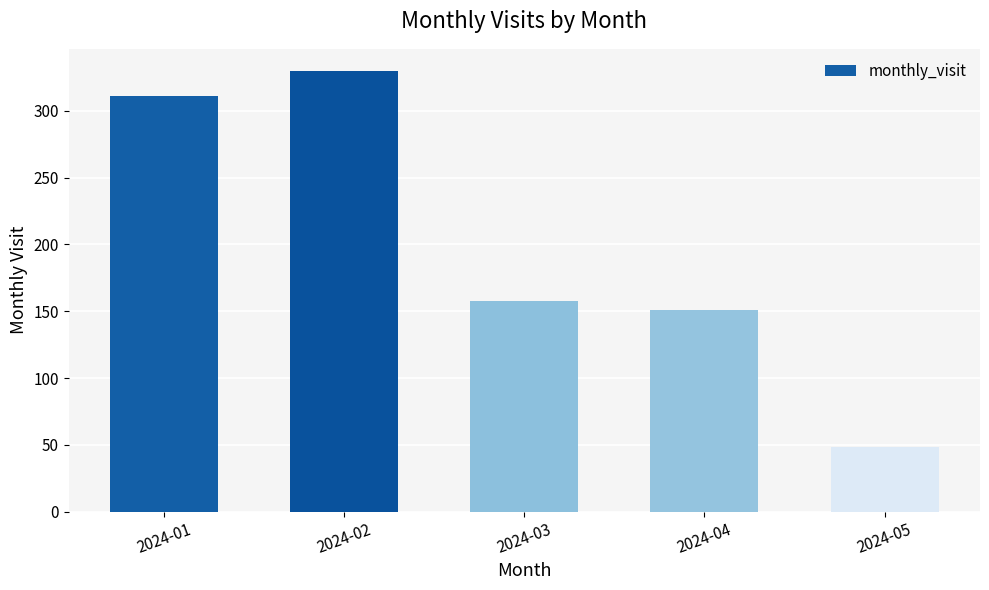

Approximately how many times larger is the value at 2024-05 compared to 2024-01?

0.2